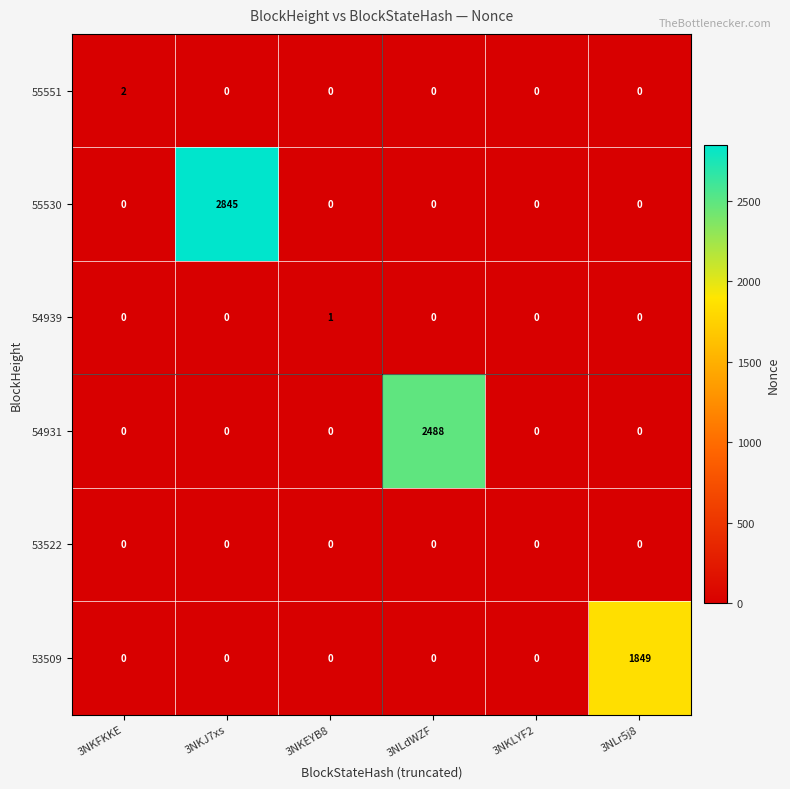

Between 3NKFKKE and 3NLdWZF, which series saw the biggest shift?

54931